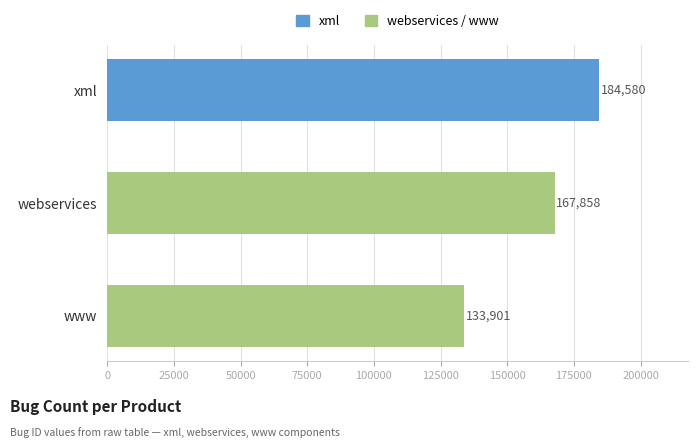

What value does the data have at www, to the nearest 10?

133900